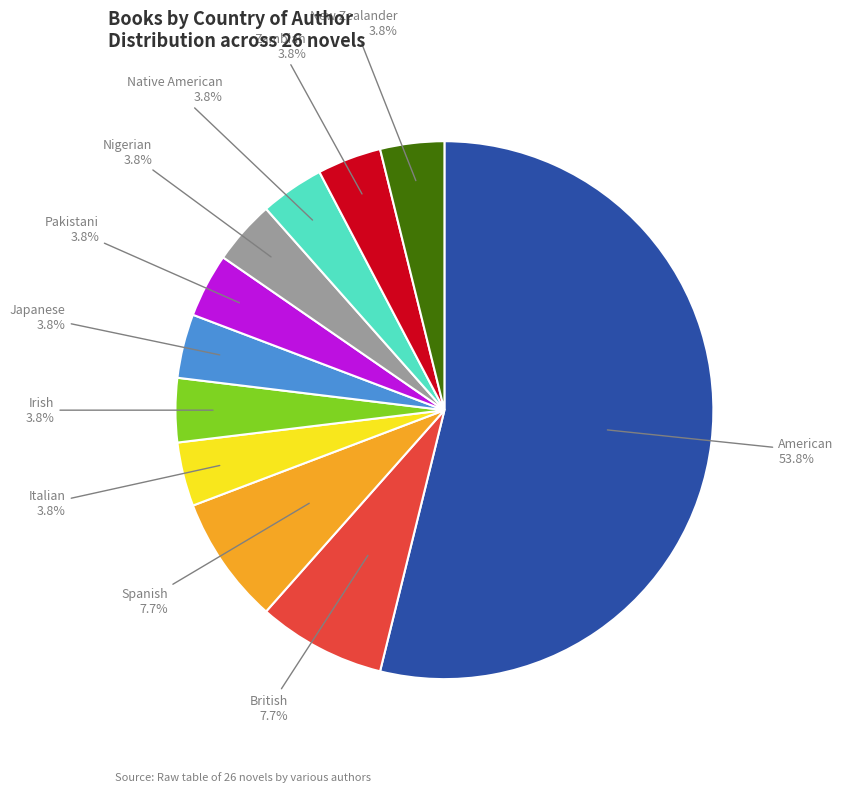

Is there a majority slice in this chart?

Yes